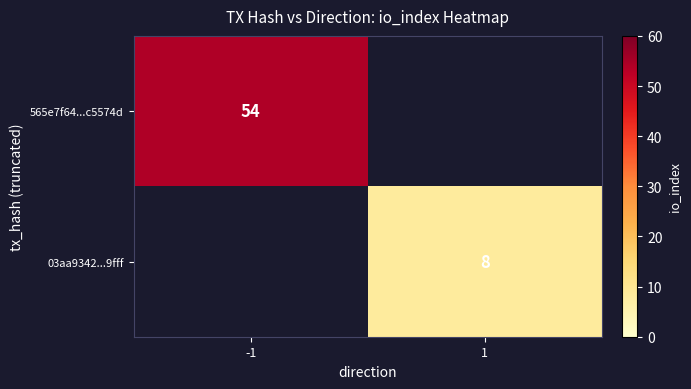

The 565e7f64...c5574d series shows 54 at -1. True or false?

True